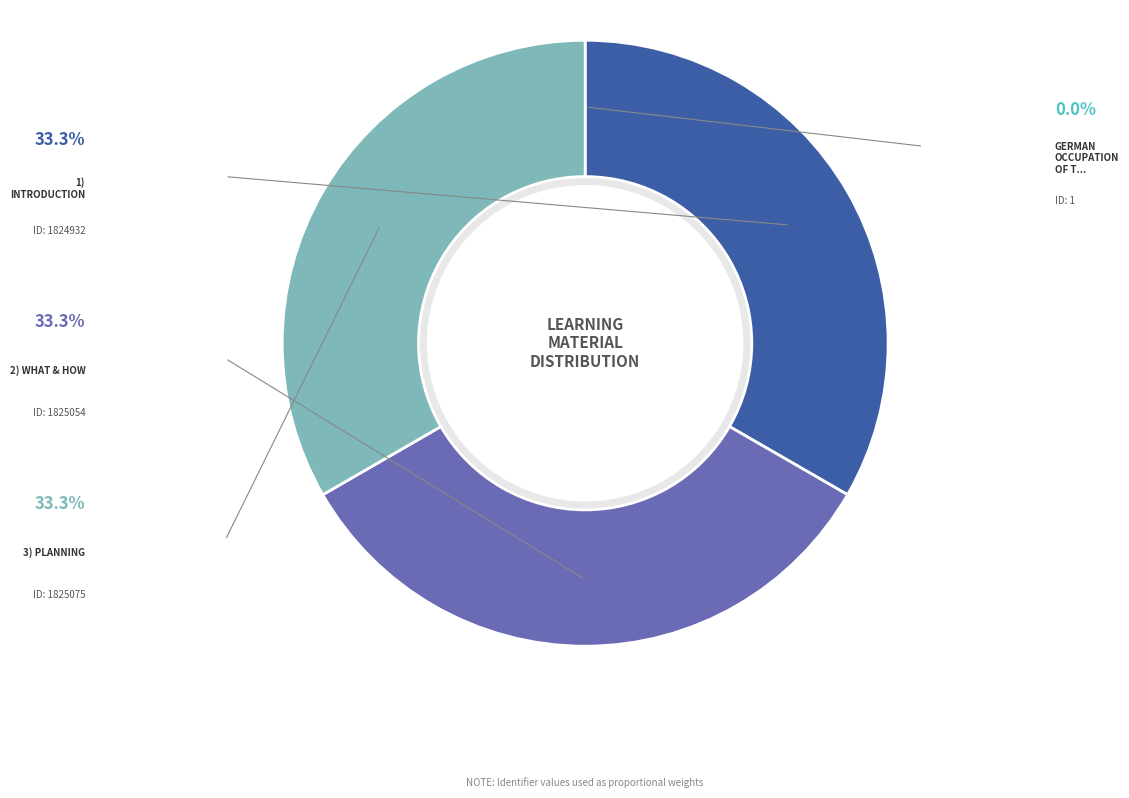

Is there any slice that represents more than half of the pie?

No